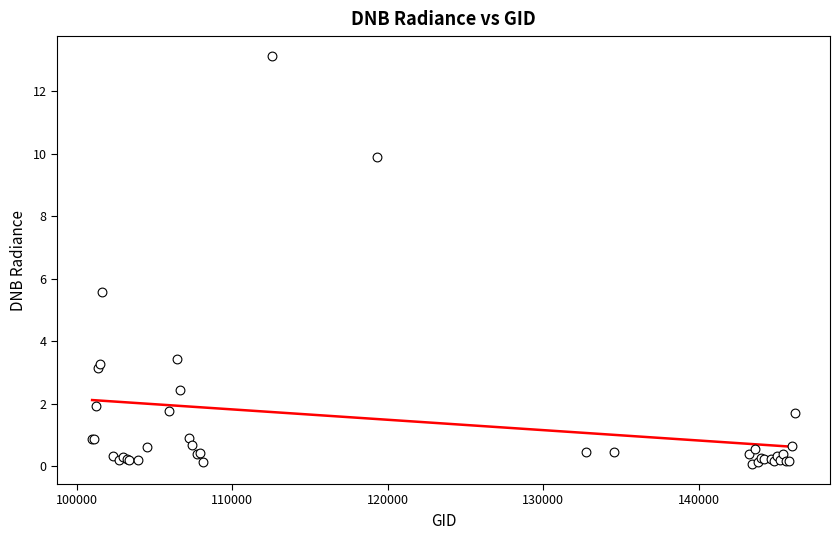

What Y value in the scatter plot is closest to 6?

5.6